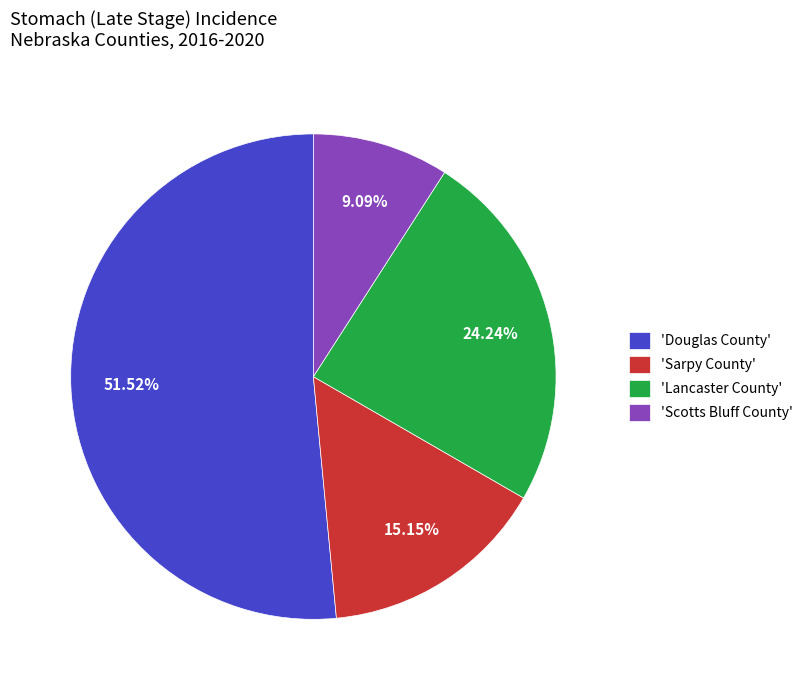

Which slice is the smallest?

'Scotts Bluff County'